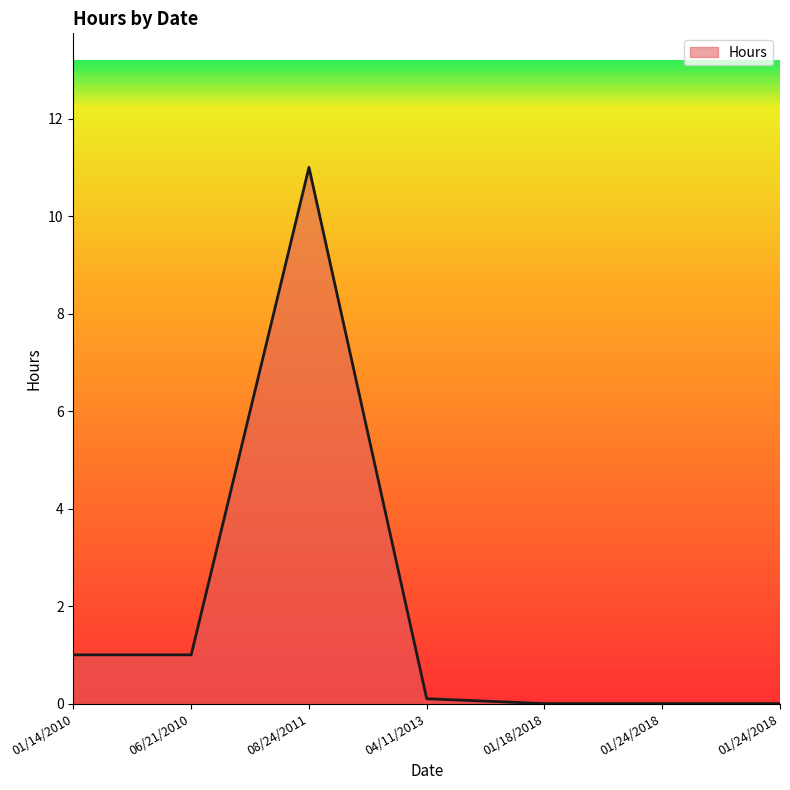

How many series are shown in this chart?

1